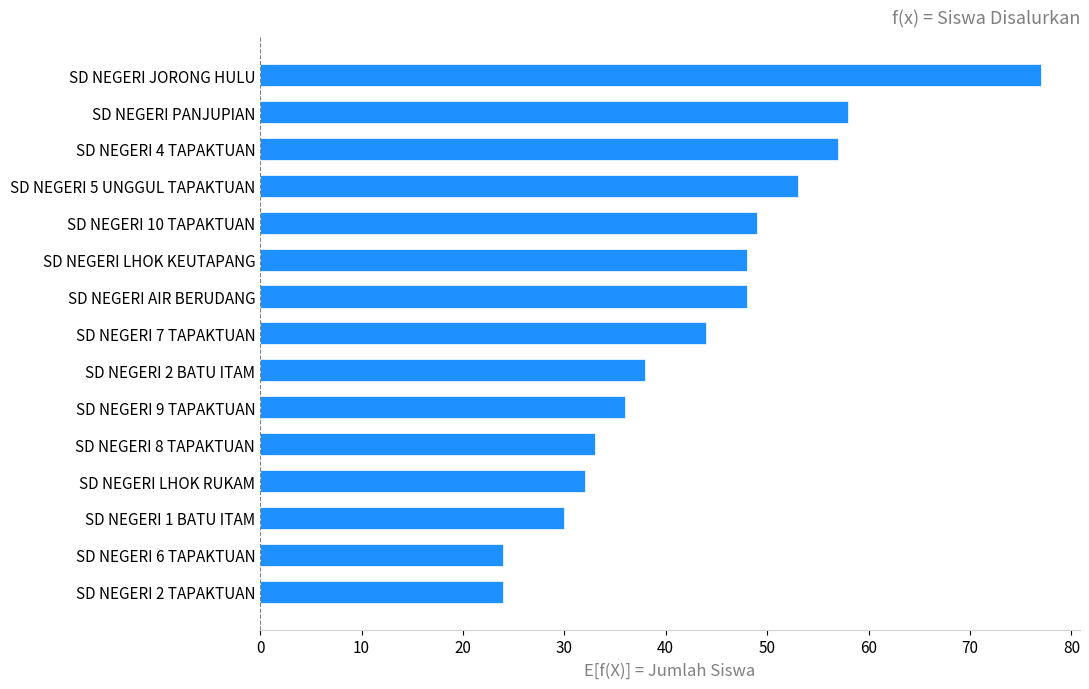

Reading bottom to top, extract all data points from this chart.

SD NEGERI 2 TAPAKTUAN=24	SD NEGERI 6 TAPAKTUAN=24	SD NEGERI 1 BATU ITAM=30	SD NEGERI LHOK RUKAM=32	SD NEGERI 8 TAPAKTUAN=33	SD NEGERI 9 TAPAKTUAN=36	SD NEGERI 2 BATU ITAM=38	SD NEGERI 7 TAPAKTUAN=44	SD NEGERI AIR BERUDANG=48	SD NEGERI LHOK KEUTAPANG=48	SD NEGERI 10 TAPAKTUAN=49	SD NEGERI 5 UNGGUL TAPAKTUAN=53	SD NEGERI 4 TAPAKTUAN=57	SD NEGERI PANJUPIAN=58	SD NEGERI JORONG HULU=77